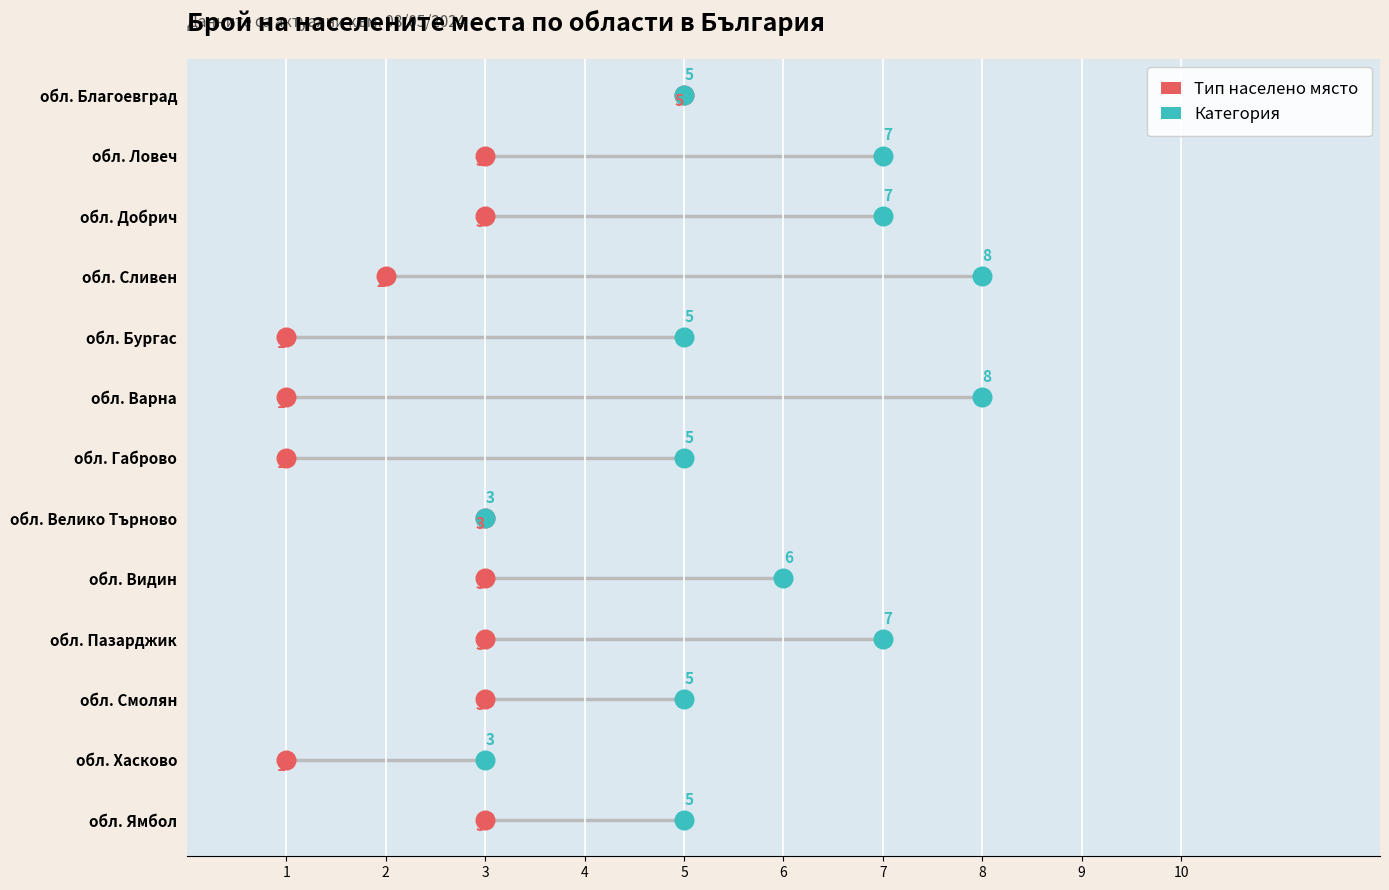

What are all the series names shown in the legend?

Тип населено място, Категория